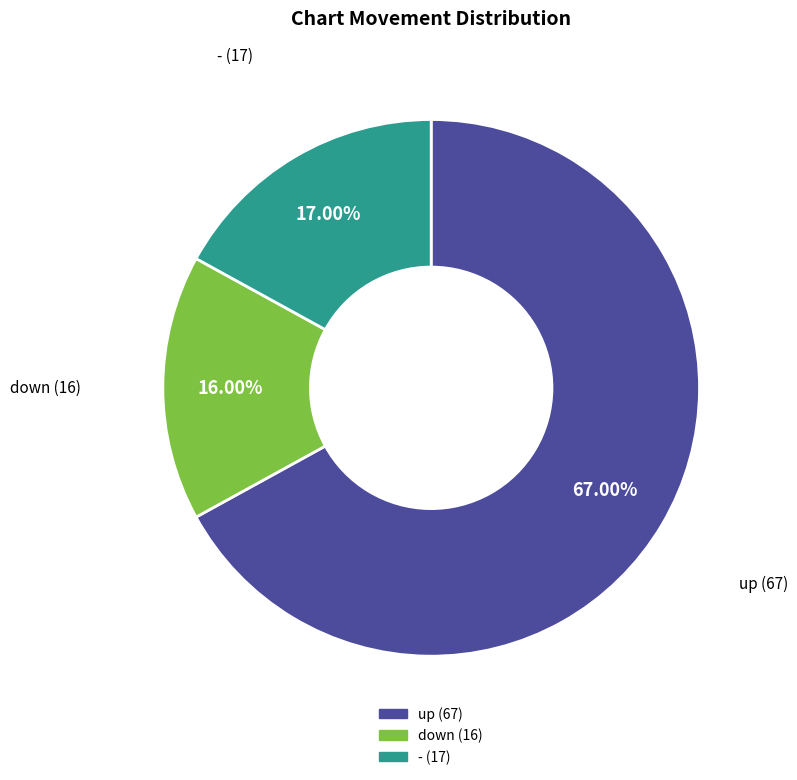

To the nearest percent, what percentage of the pie is -?

17%